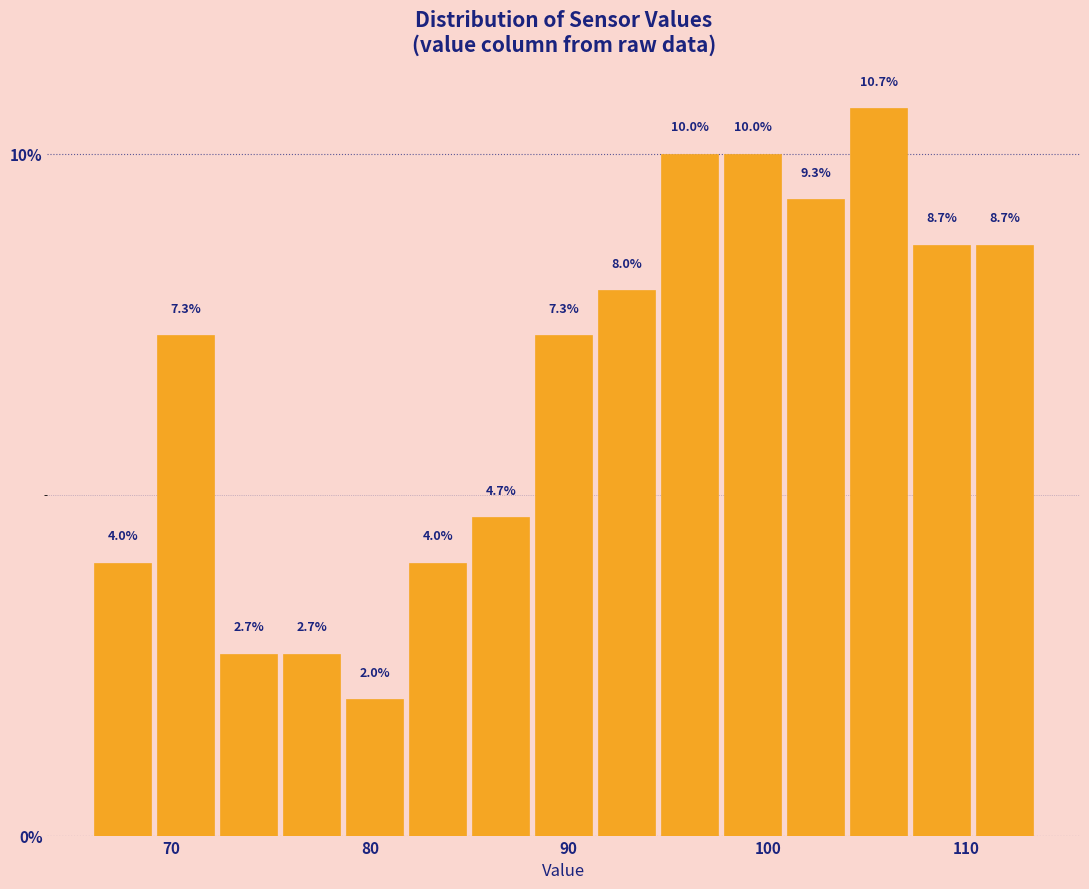

Read against the x-axis, roughly where is the centre of the tallest bar?

106